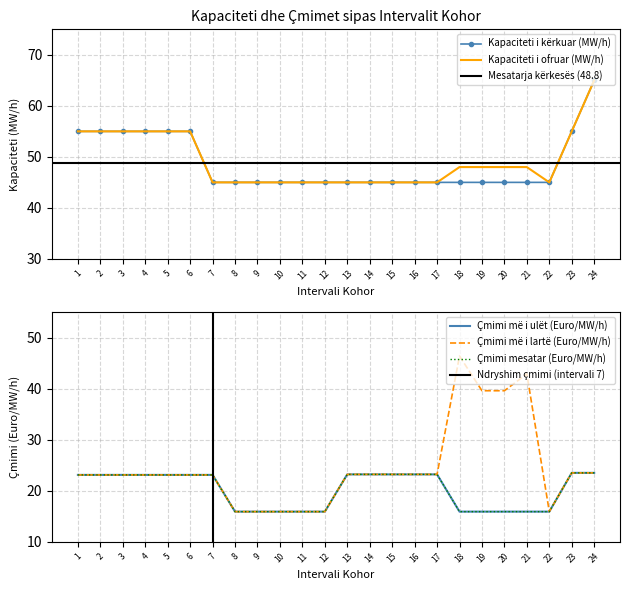

The value of Kapaciteti i kërkuar (MW/h) at 22 is 45. True or false?

True